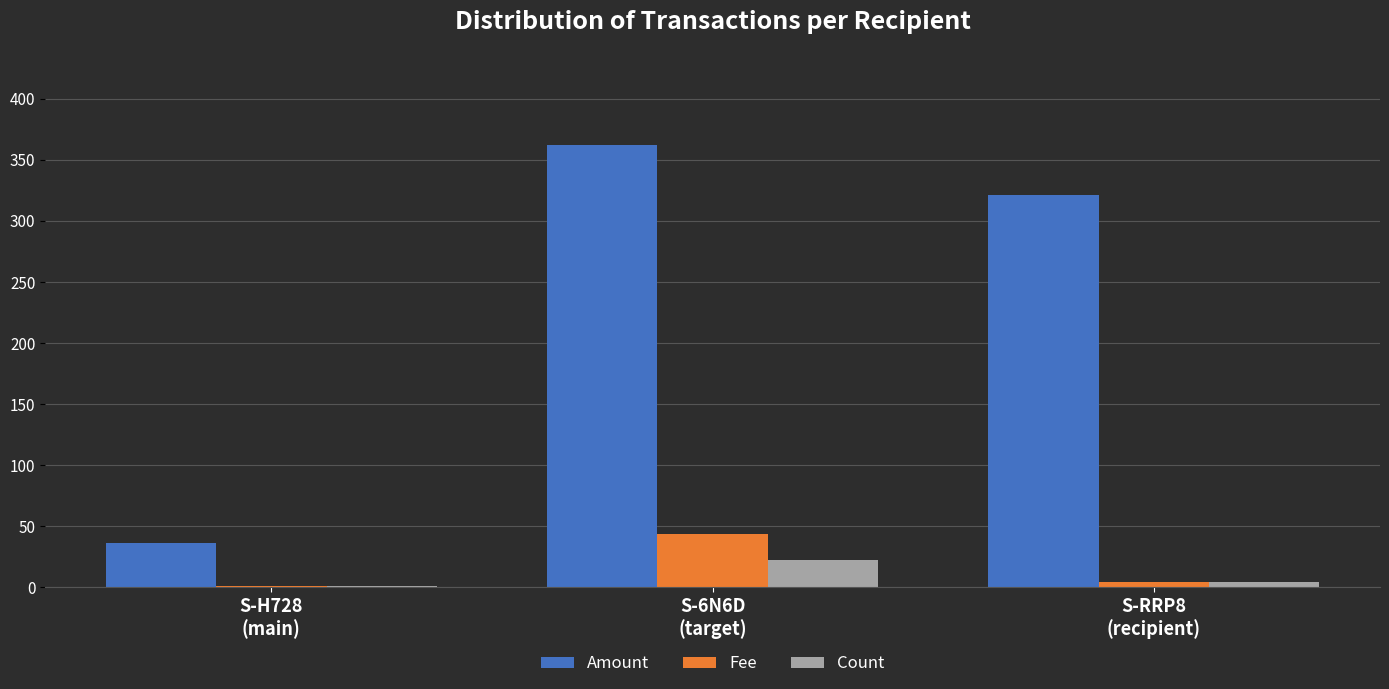

What is the maximum value for Count?

22.0